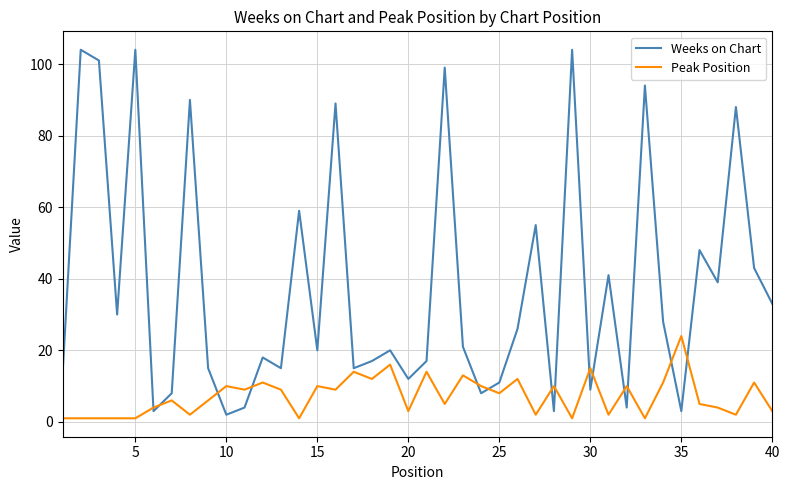

Reading left to right, transcribe all the data shown in this chart.

Weeks on Chart: 13	104	101	30	104	3	8	90	15	2	4	18	15	59	20	89	15	17	20	12	17	99	21	8	11	26	55	3	104	9	41	4	94	28	3	48	39	88	43	33
Peak Position: 1	1	1	1	1	4	6	2	6	10	9	11	9	1	10	9	14	12	16	3	14	5	13	10	8	12	2	10	1	15	2	10	1	11	24	5	4	2	11	3